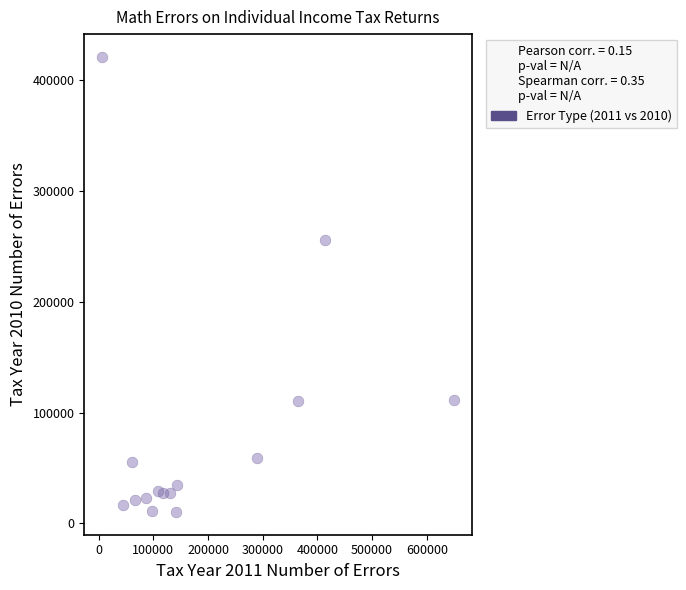

What is the range of Y values (max minus min)?

410288